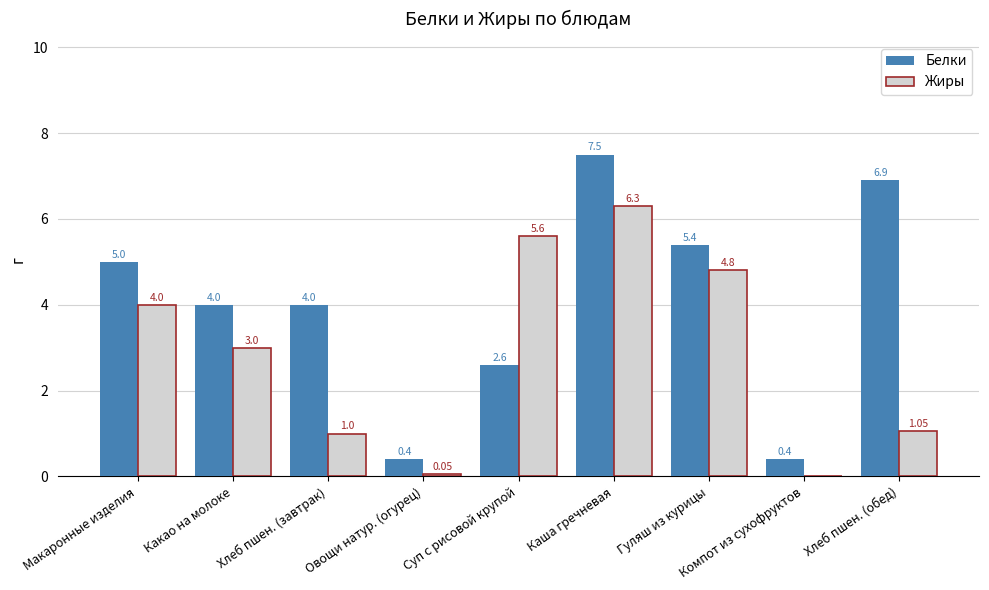

Where does the Белки series first go above 4?

Макаронные изделия